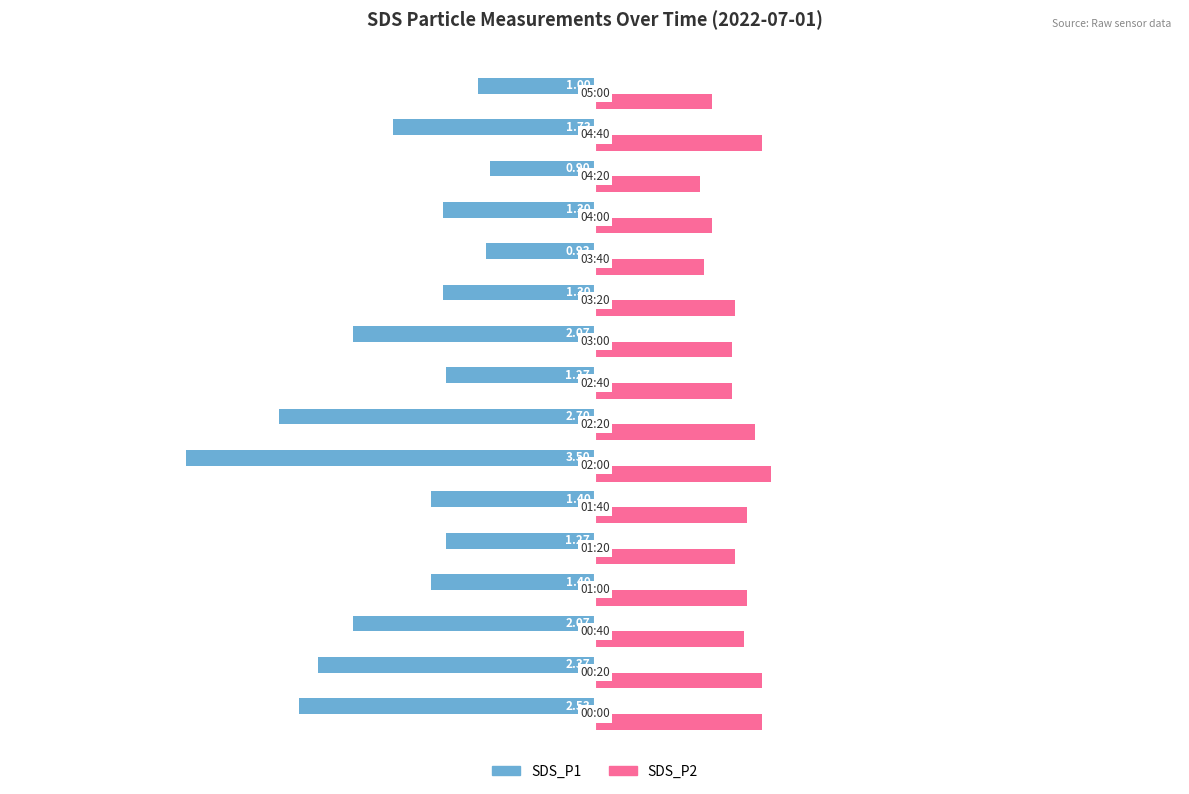

What is the sum of all SDS_P2 values?

19.6